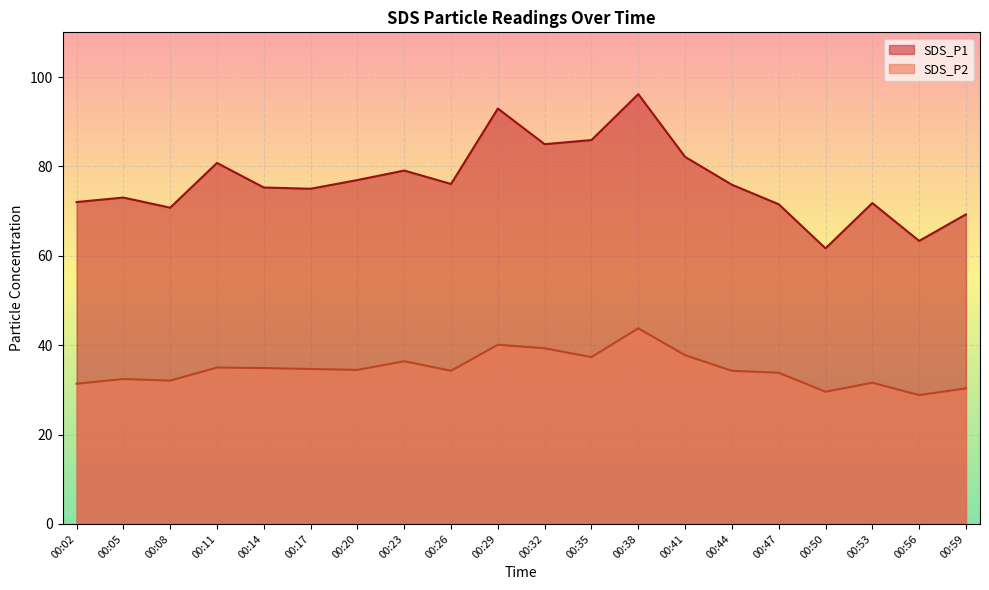

Where is SDS_P1 nearest to the value 78?

00:20